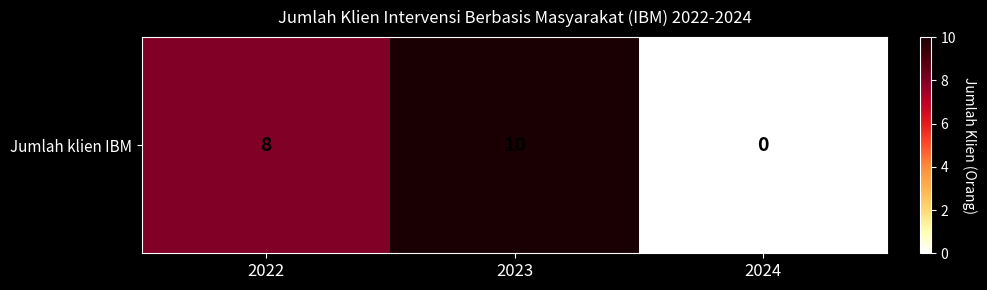

Which has a higher value, 2022 or 2023?

2023